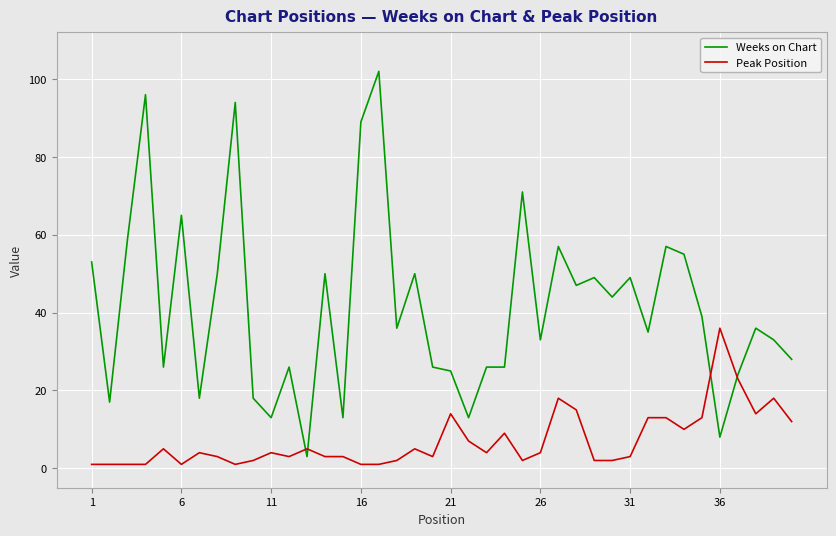

Which series has the largest range (max minus min)?

Weeks on Chart